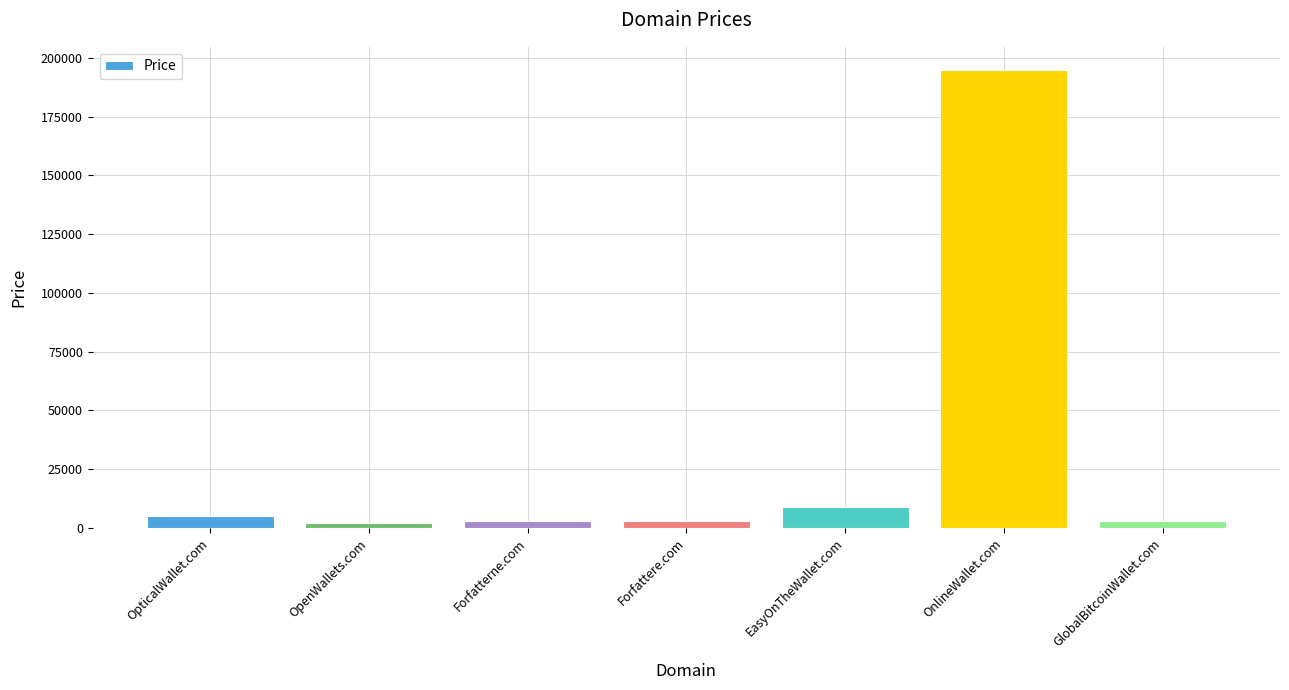

The value at OpticalWallet.com is 4888. True or false?

True